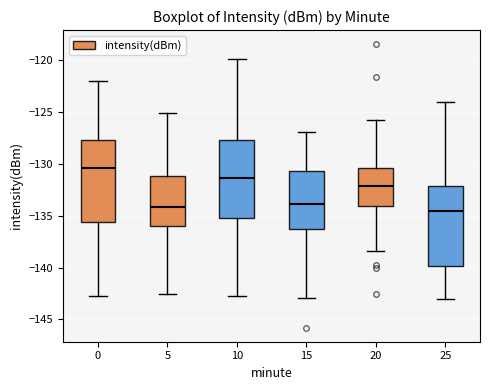

Reading left to right, read every box against the y-axis: the position of its median line, the range the box covers, and the ends of its whiskers. The values are not printed on the chart, so give them approximately, as read against the axis.

0: median -130.5, box -135.5 to -127.5, whiskers -142.5 to -122.0
5: median -134.0, box -136.0 to -131.0, whiskers -142.5 to -125.0
10: median -131.5, box -135.5 to -127.5, whiskers -143.0 to -120.0
15: median -134.0, box -136.5 to -130.5, whiskers -143.0 to -127.0
20: median -132.0, box -134.0 to -130.5, whiskers -138.5 to -125.5
25: median -134.5, box -140.0 to -132.0, whiskers -143.0 to -124.0